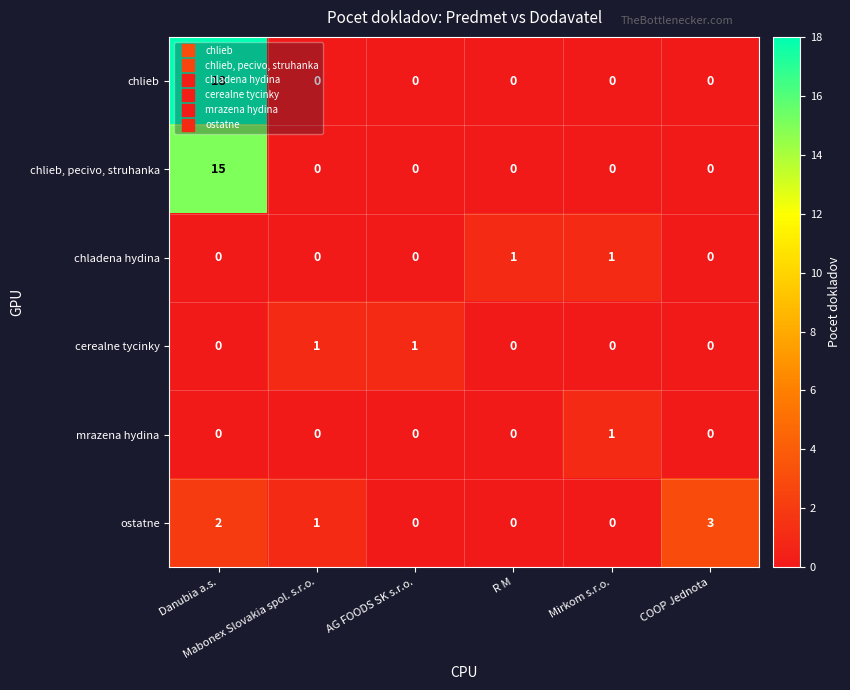

At which category is the sum across all series the highest?

Danubia a.s.